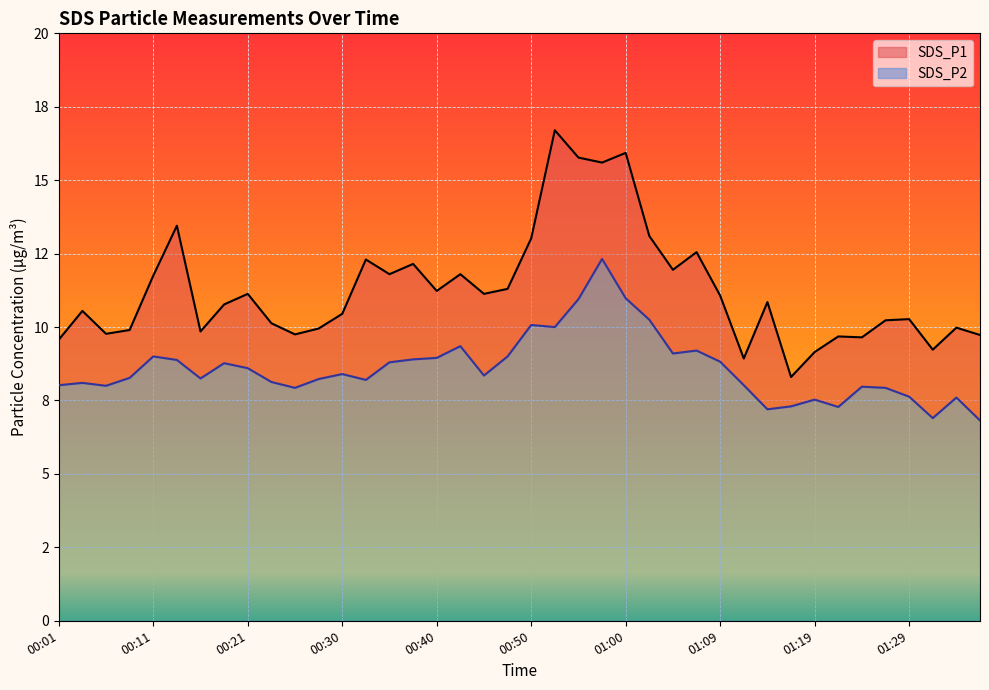

List the series in order of their overall mean, lowest first.

SDS_P2, SDS_P1